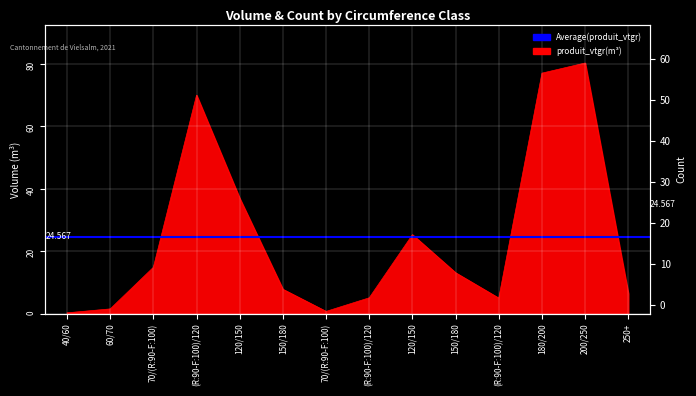

At which label is produit_vtgr closest to 40?

120/150